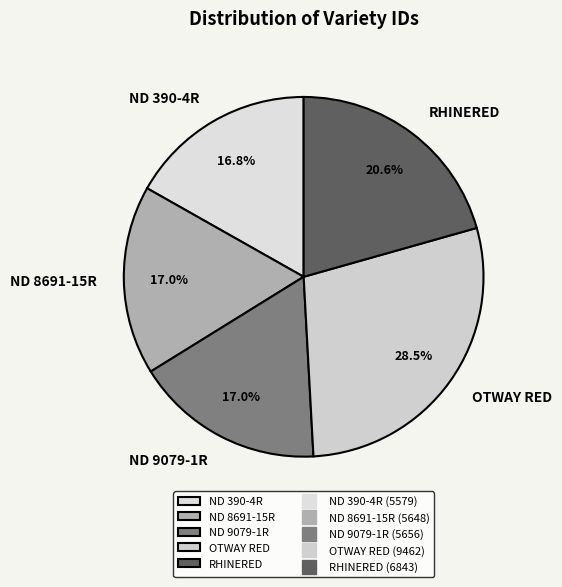

Count the number of slices in the pie.

5